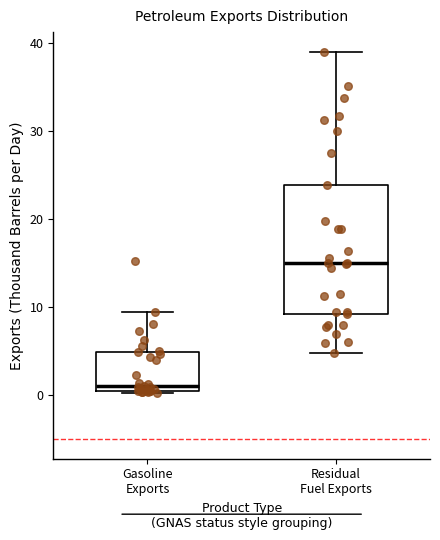

Reading left to right, transcribe this box plot: for each box, give where its median line is, the range the box spans, and where its two whiskers end, as read against the y-axis. The values are not printed on the chart, so give them approximately, as read against the axis.

Gasoline Exports: median 1 (just above the box's lower edge), box 1 to 5, whiskers 0 to 10
Residual Fuel Exports: median 15, box 9 to 24, whiskers 5 to 39